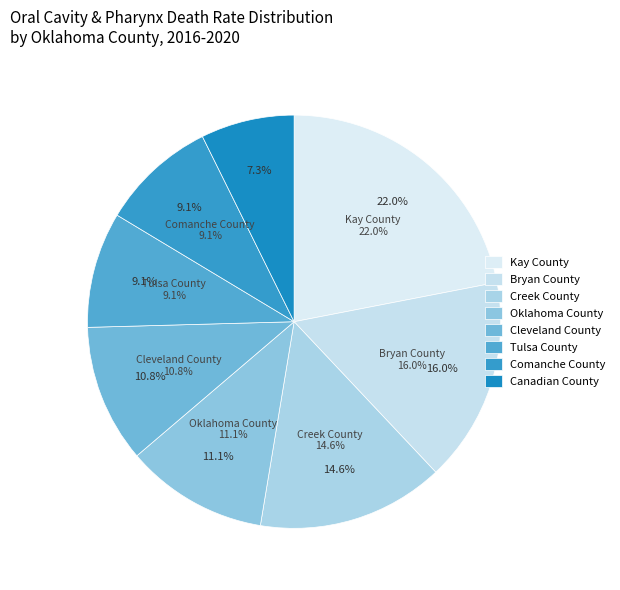

The Cleveland County slice represents 11% of the pie. True or false?

True